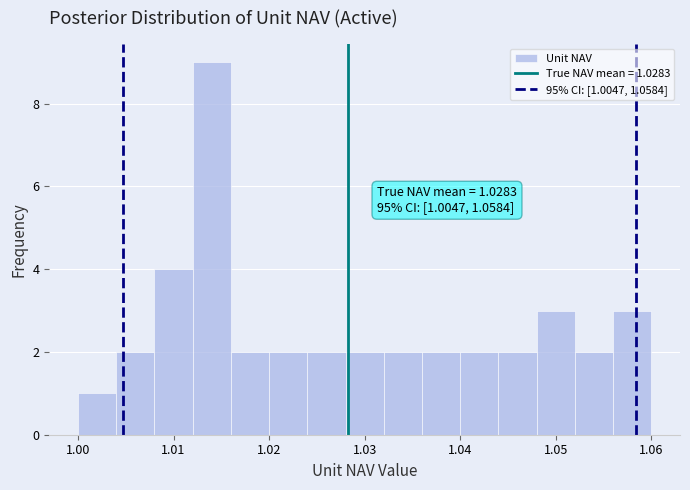

Which range on the x-axis has the tallest bar?

1.012 to 1.016